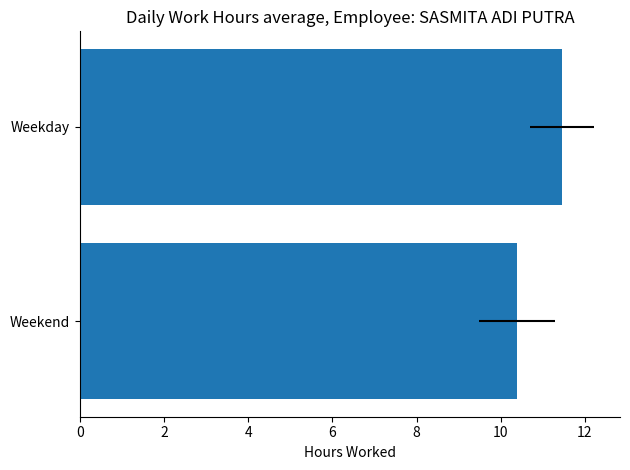

What is the change in value from Weekend to Weekday?

+1.1